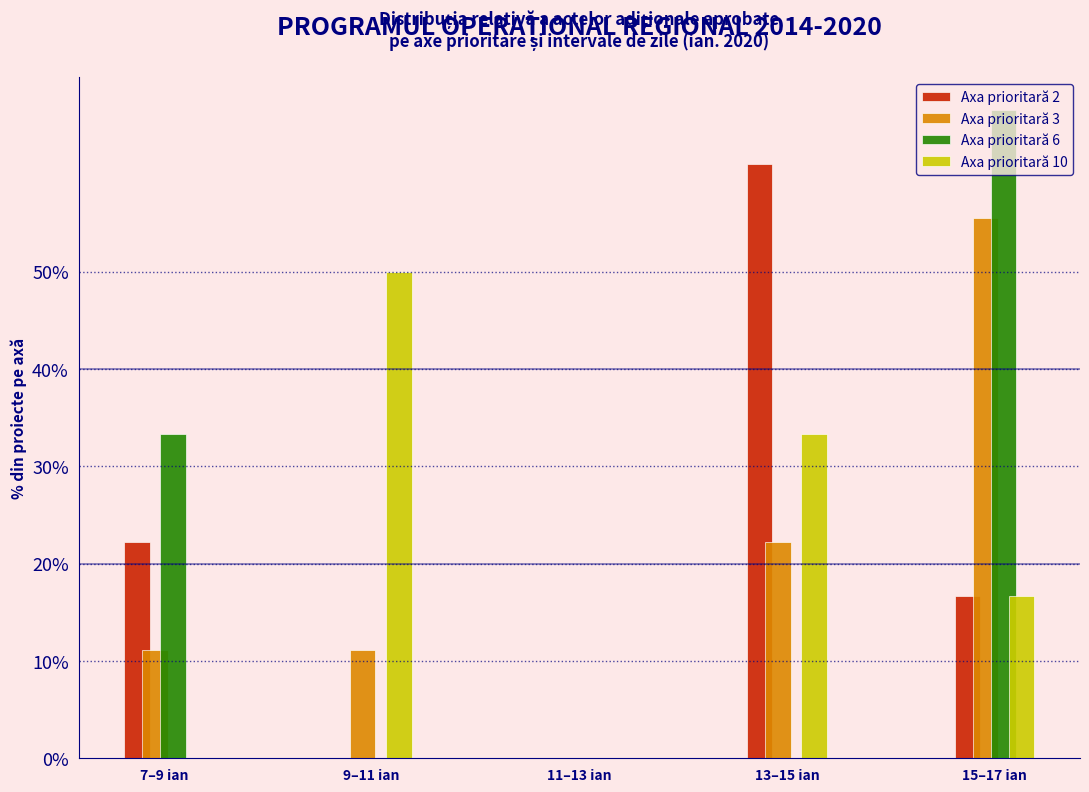

Which series changed the most between 7–9 ian and 9–11 ian?

Axa prioritară 10